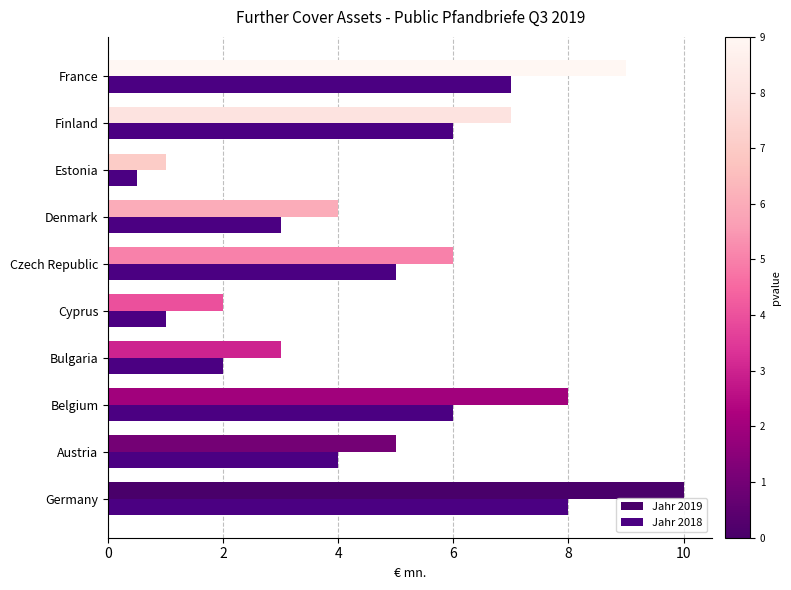

Rank the series by their average value, from highest to lowest.

Jahr 2019, Jahr 2018